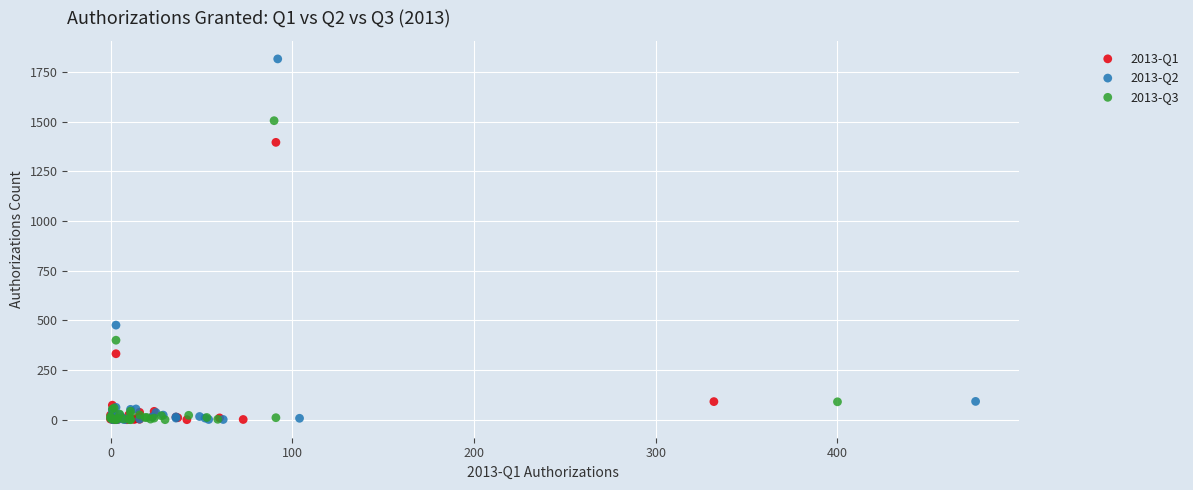

What are all the series names shown in the legend?

2013-Q1, 2013-Q2, 2013-Q3